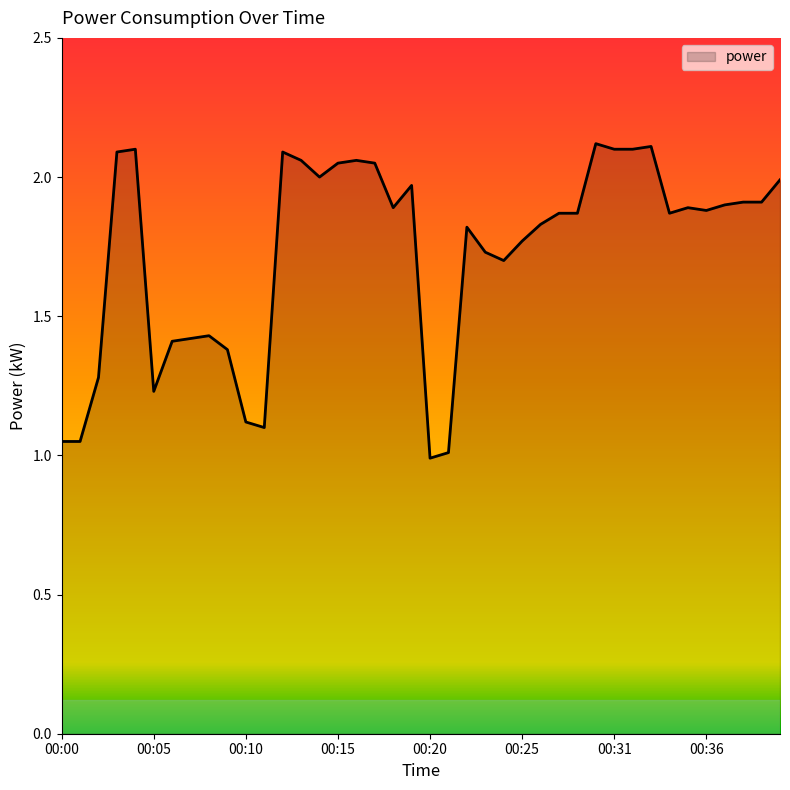

How many lines are shown in the chart?

1